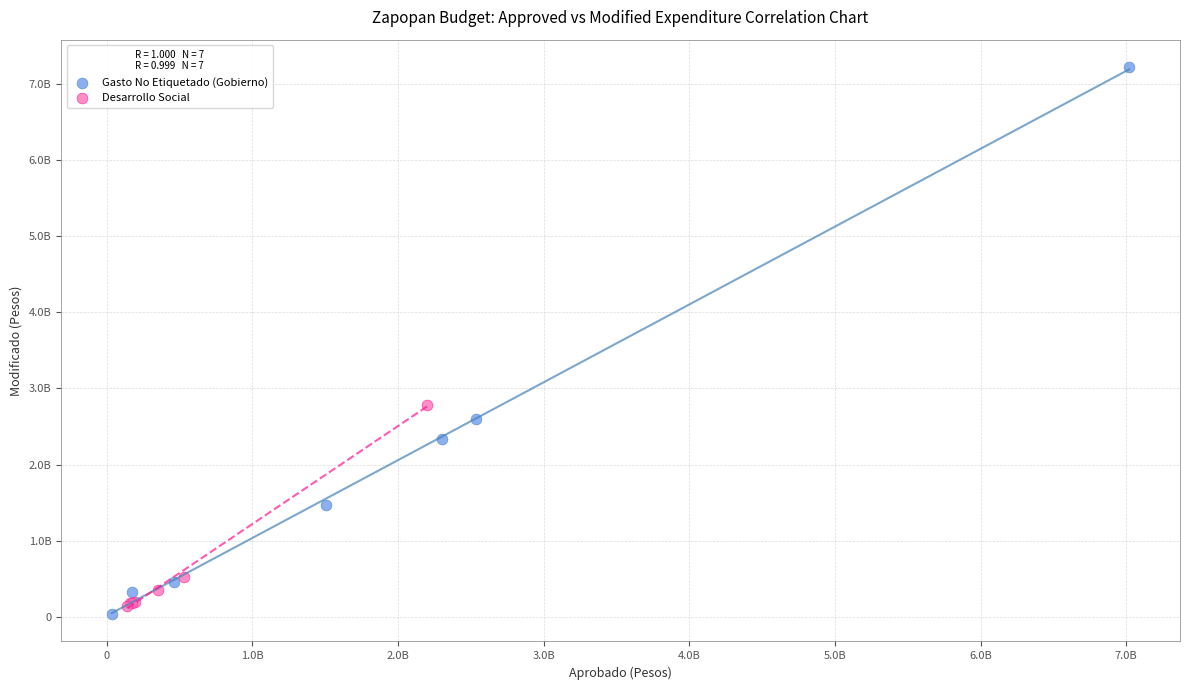

Which series has the largest Y range (max minus min)?

Gasto No Etiquetado (Gobierno)